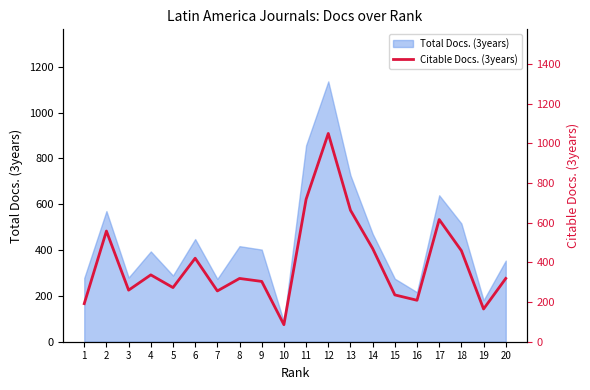

What is the smallest value displayed?

86